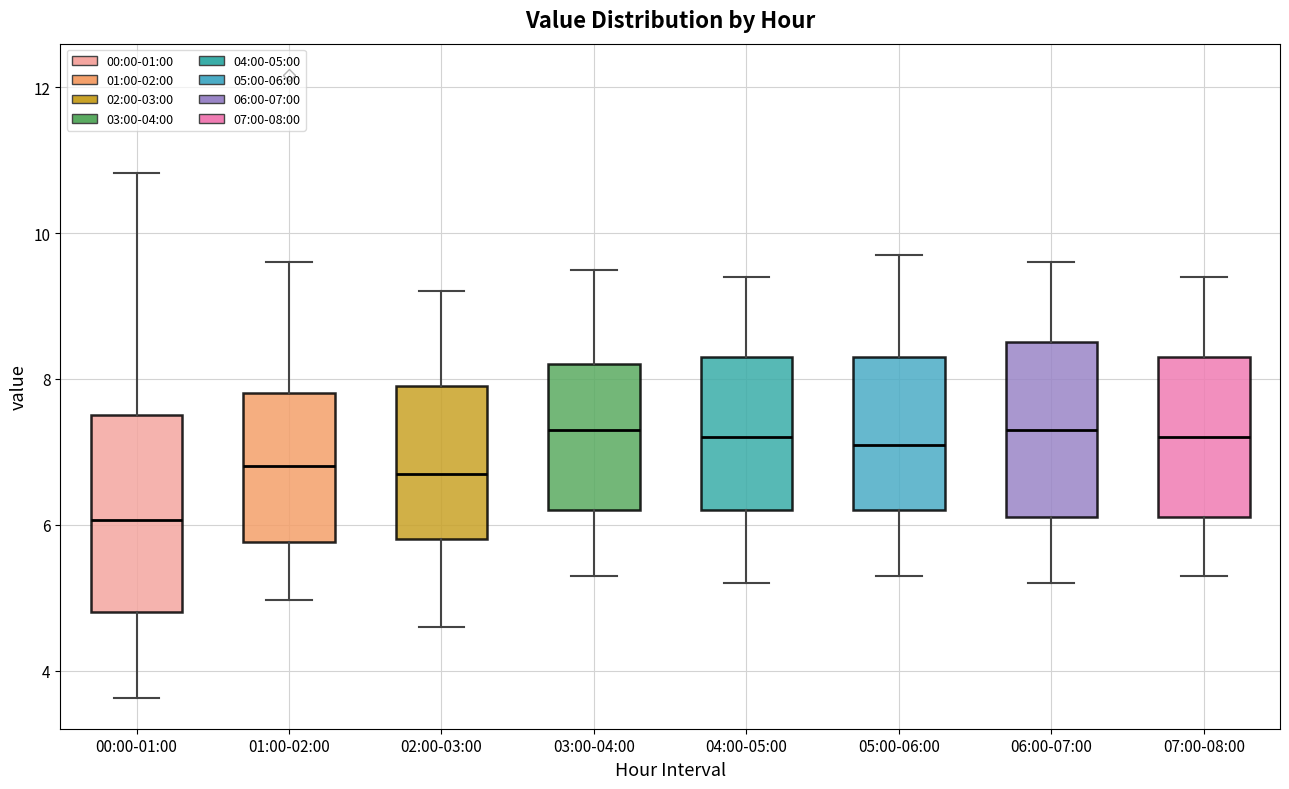

Where does the median line of the box for 02:00-03:00 sit on the y-axis? The values are not printed on the chart, so give them approximately, as read against the axis.

6.8